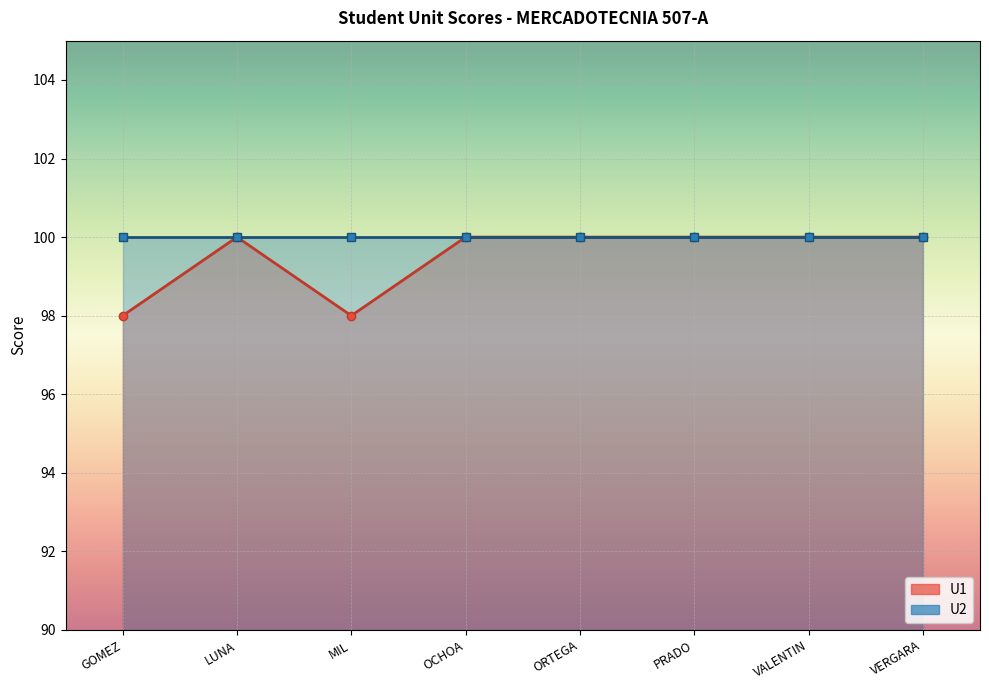

Rank the categories by value from lowest to highest.

GOMEZ, MIL, LUNA, OCHOA, ORTEGA, PRADO, VALENTIN, VERGARA